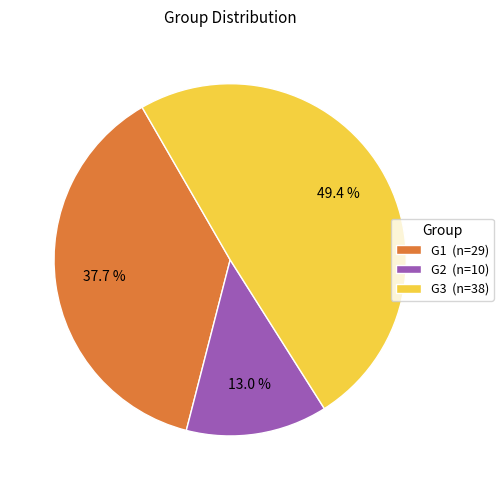

Rank the categories by value from highest to lowest.

G3, G1, G2